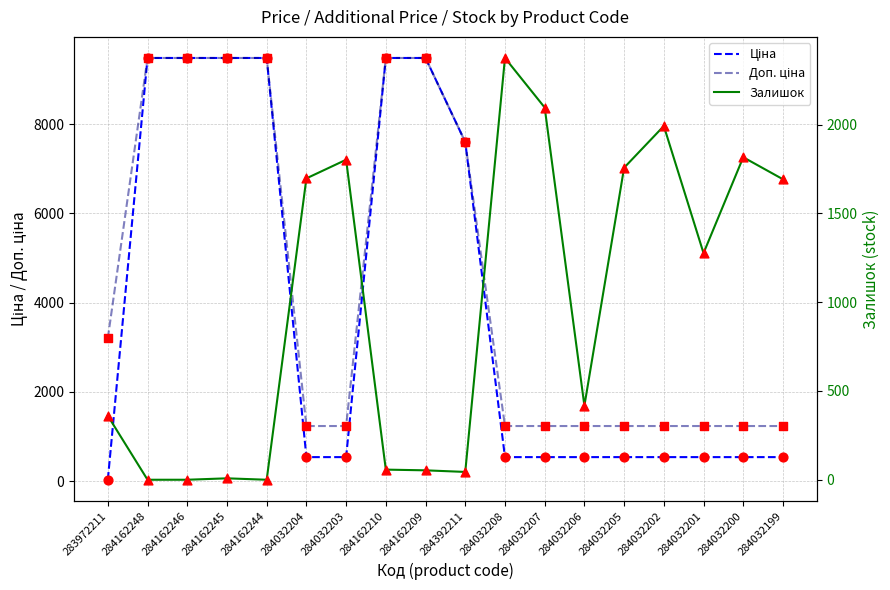

What are all the series names shown in the legend?

Ціна, Доп. ціна, Залишок